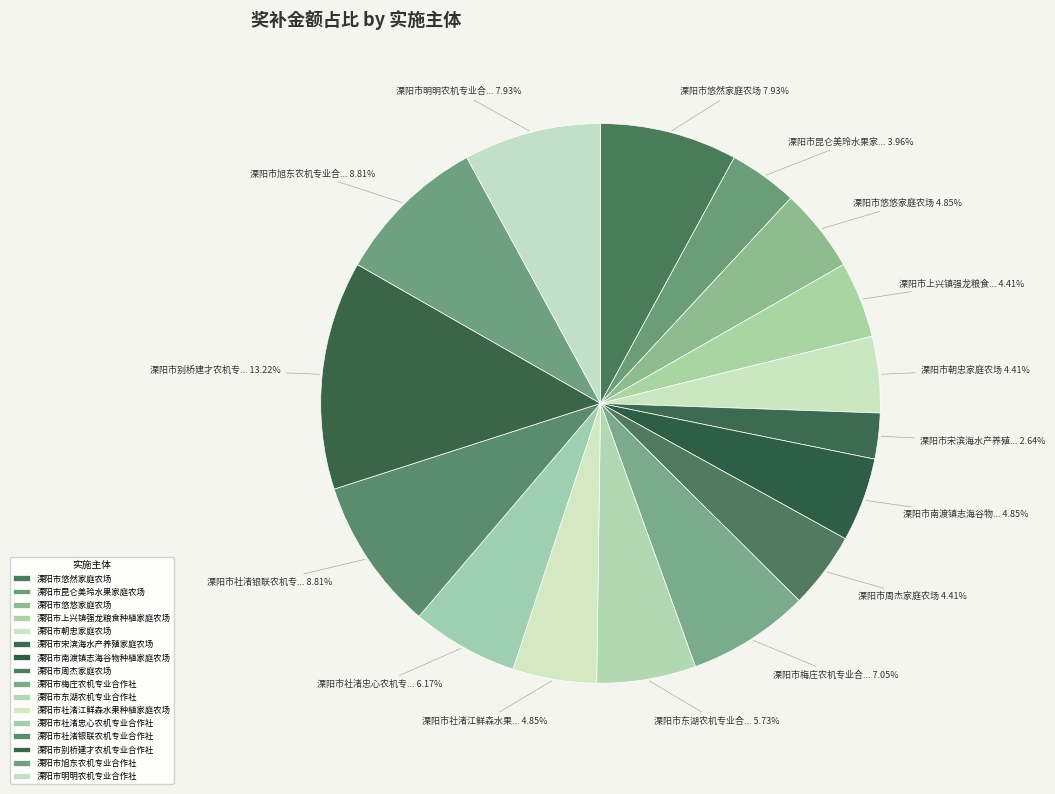

Count the number of slices in the pie.

16